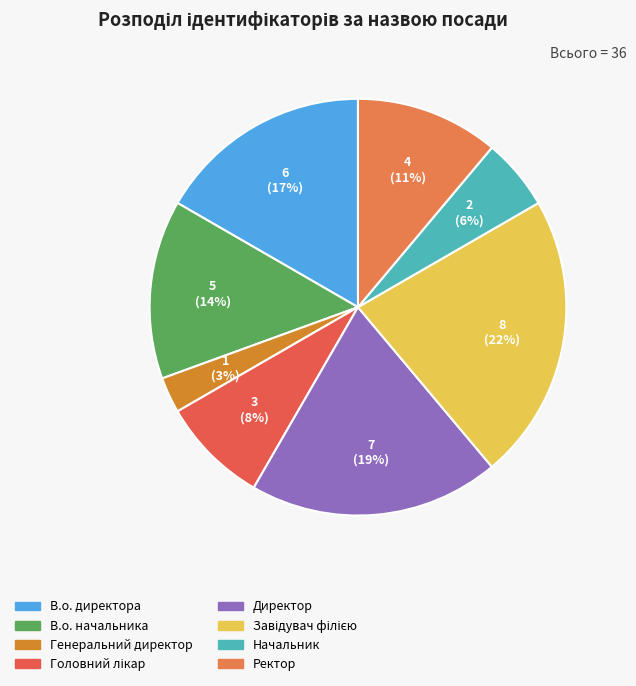

How many slices are in this pie chart?

8